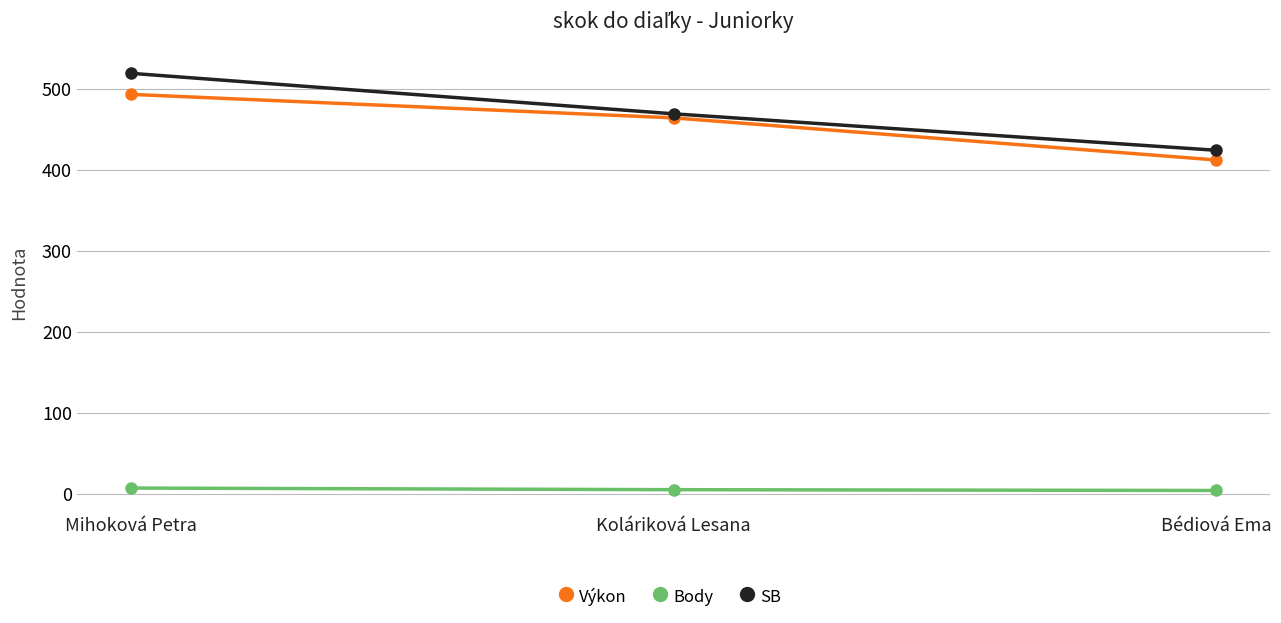

What is the highest value of the SB series?

519